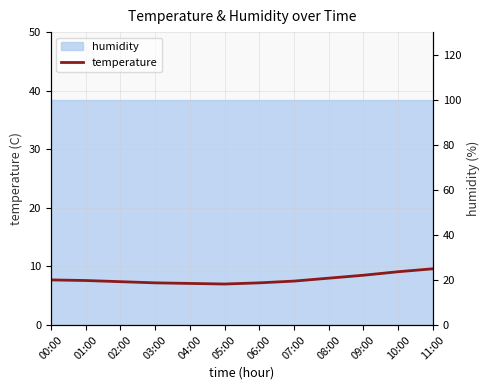

How many interior local valleys (lower than both neighbors) does the data have?

1